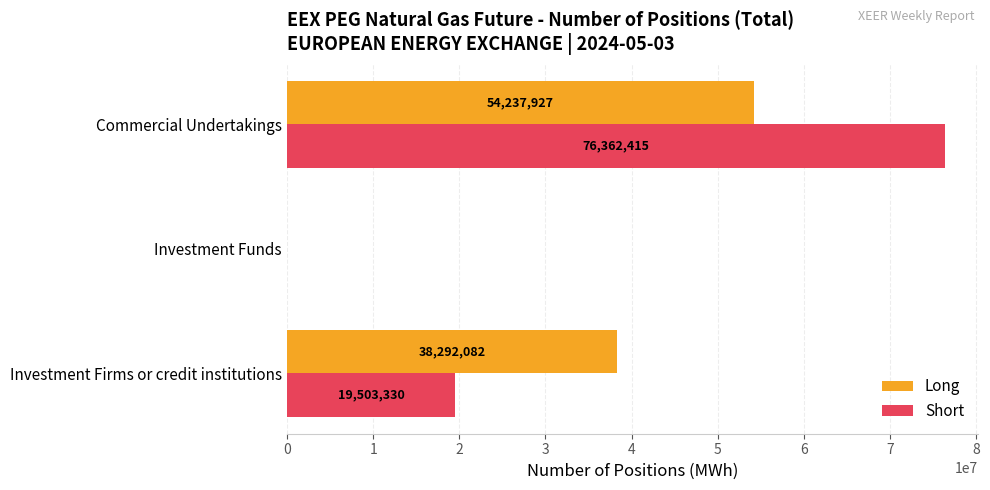

The Long series shows 38292082 at Investment Firms or credit institutions. True or false?

True